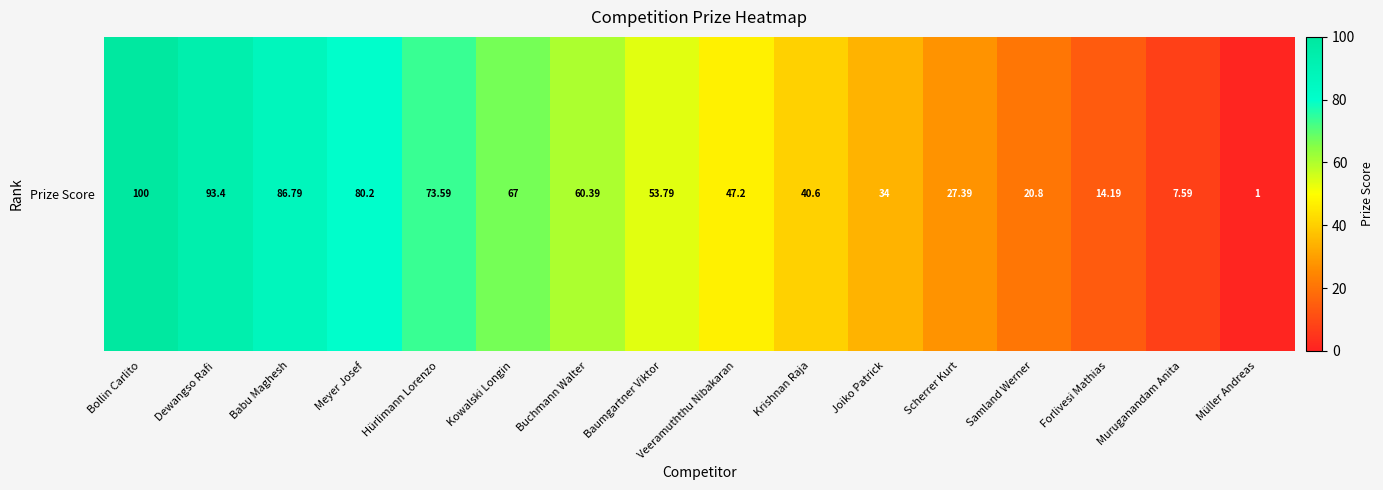

Reading right to left, extract all data points from this chart.

Müller Andreas=1.0	Muruganandam Anita=7.6	Forlivesi Mathias=14.2	Samland Werner=20.8	Scherrer Kurt=27.4	Joiko Patrick=34.0	Krishnan Raja=40.6	Veeramuththu Nibakaran=47.2	Baumgartner Viktor=53.8	Buchmann Walter=60.4	Kowalski Longin=67.0	Hürlimann Lorenzo=73.6	Meyer Josef=80.2	Babu Maghesh=86.8	Dewangso Rafi=93.4	Bollin Carlito=100.0